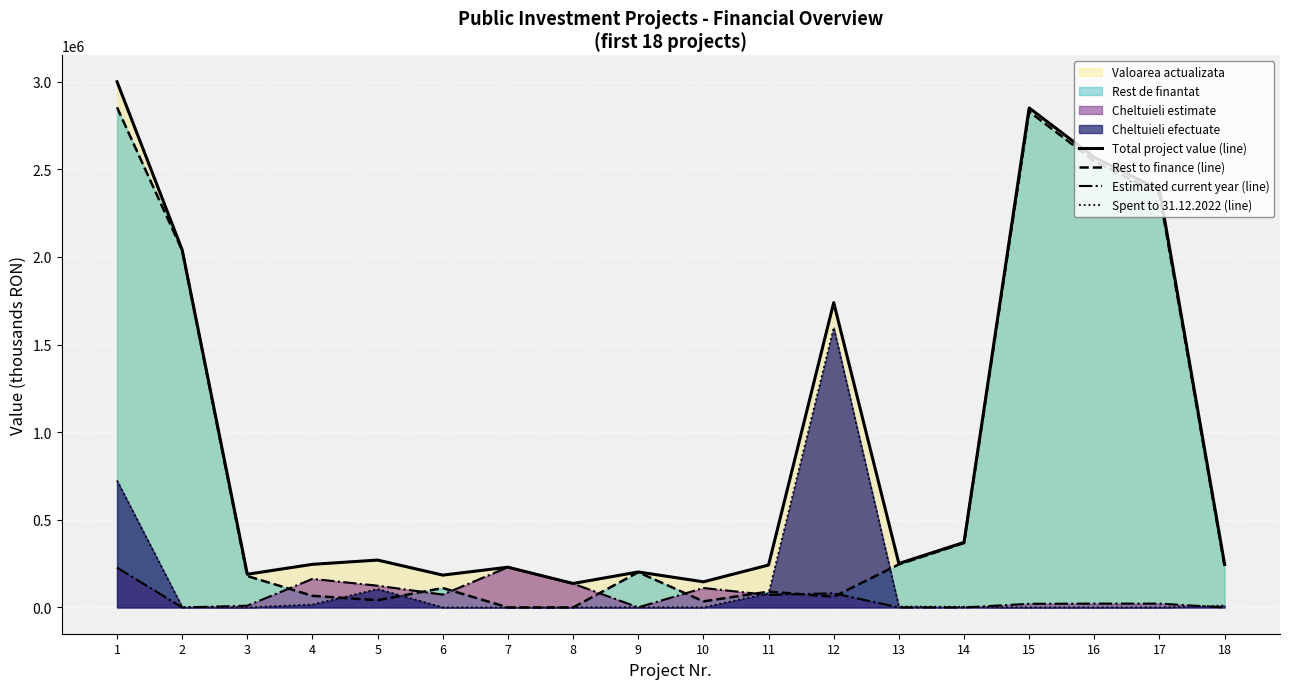

Rank the series by their maximum value, from highest to lowest.

Total project value (line), Rest to finance (line), Spent to 31.12.2022 (line), Estimated current year (line)